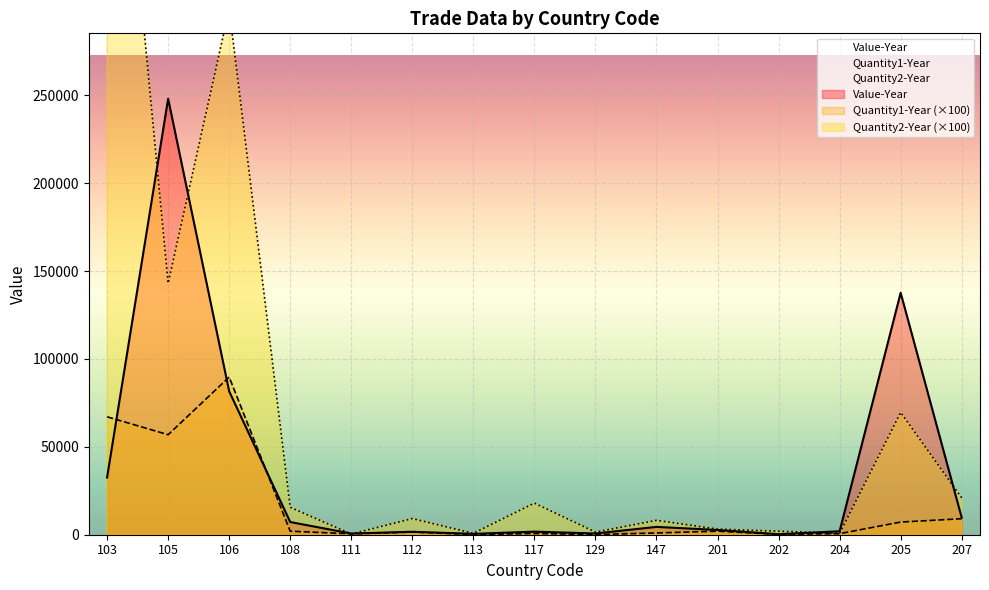

What is the total value across all series at 108?

24820